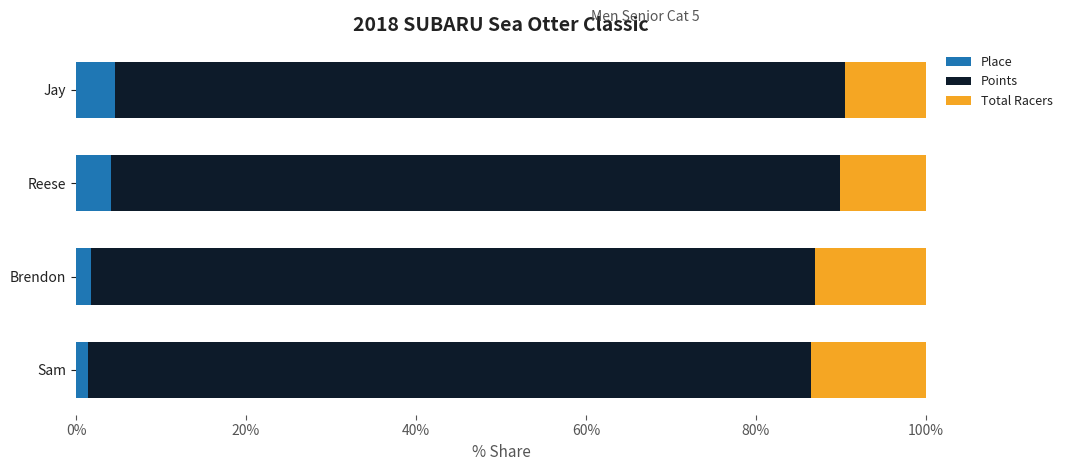

What is the average value of the Place series?

3.0